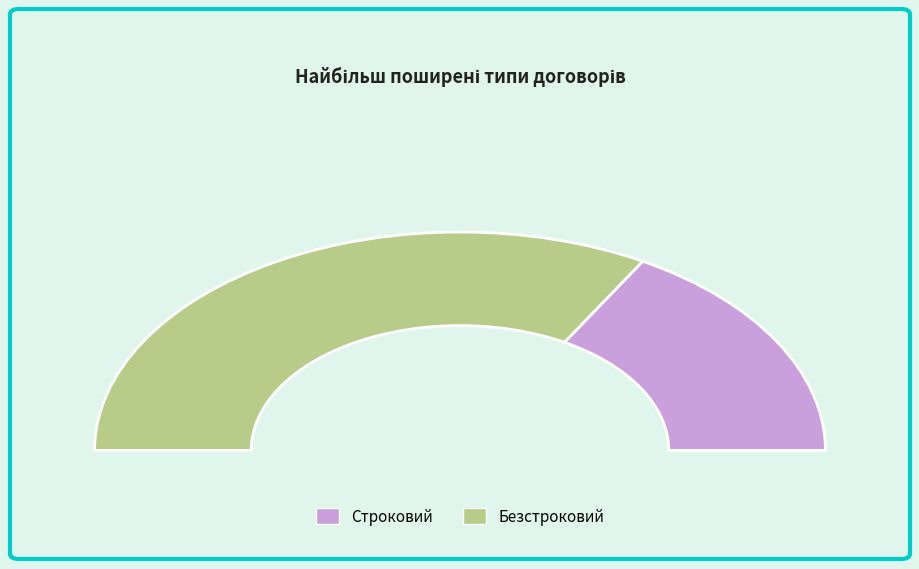

Rank the categories by value from lowest to highest.

Строковий, Безстроковий